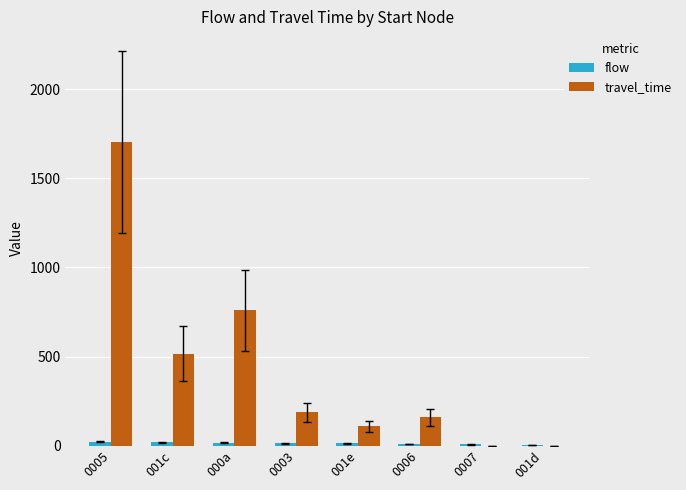

What is the greatest value displayed?

1703